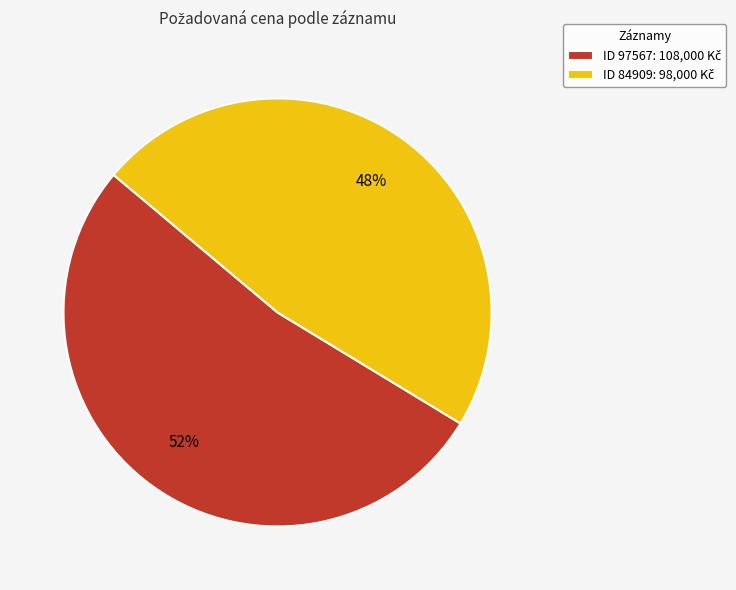

To the nearest percent, what is the average slice percentage?

50%